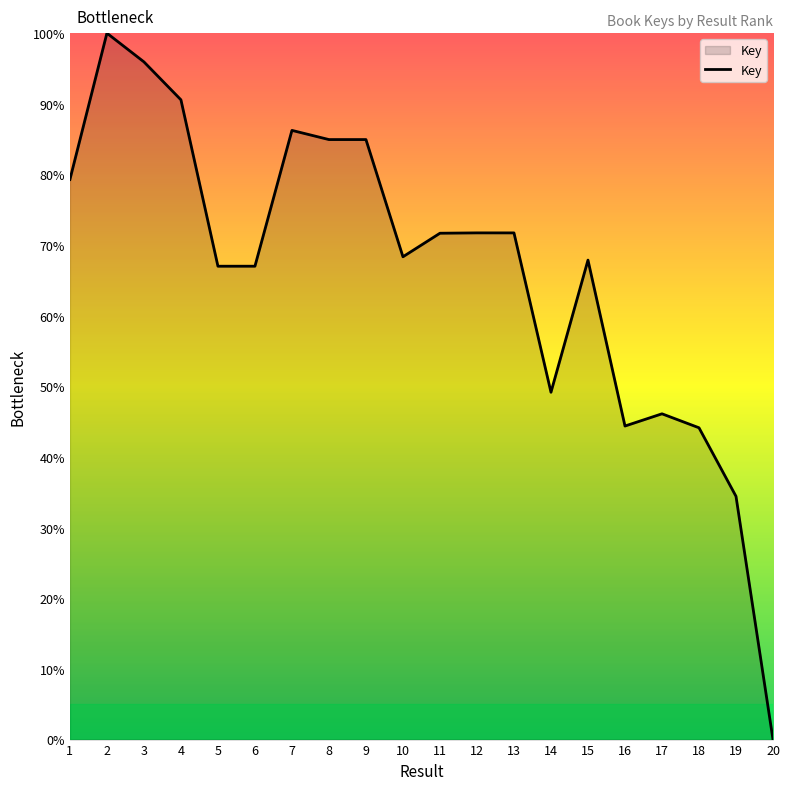

What is the approximate value at 11?

71.7